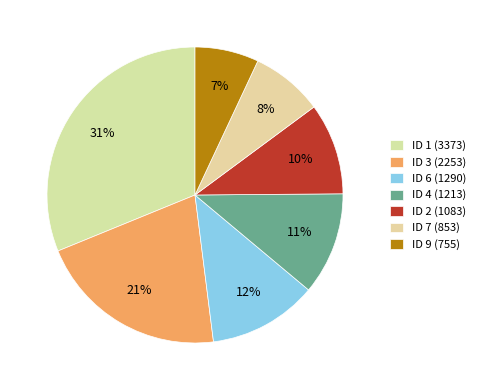

Which category has the biggest portion of the pie?

ID 1 (3373)